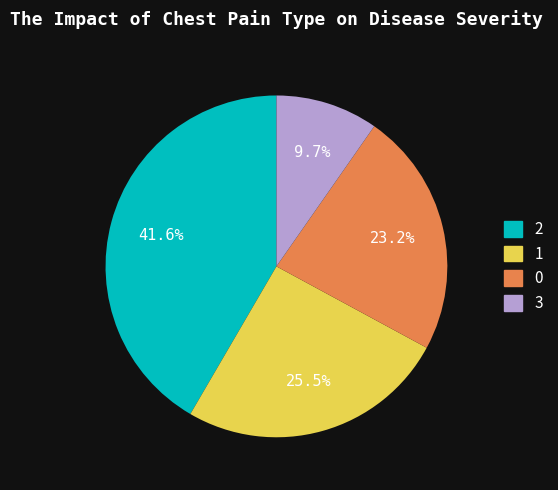

Is there a majority slice in this chart?

No